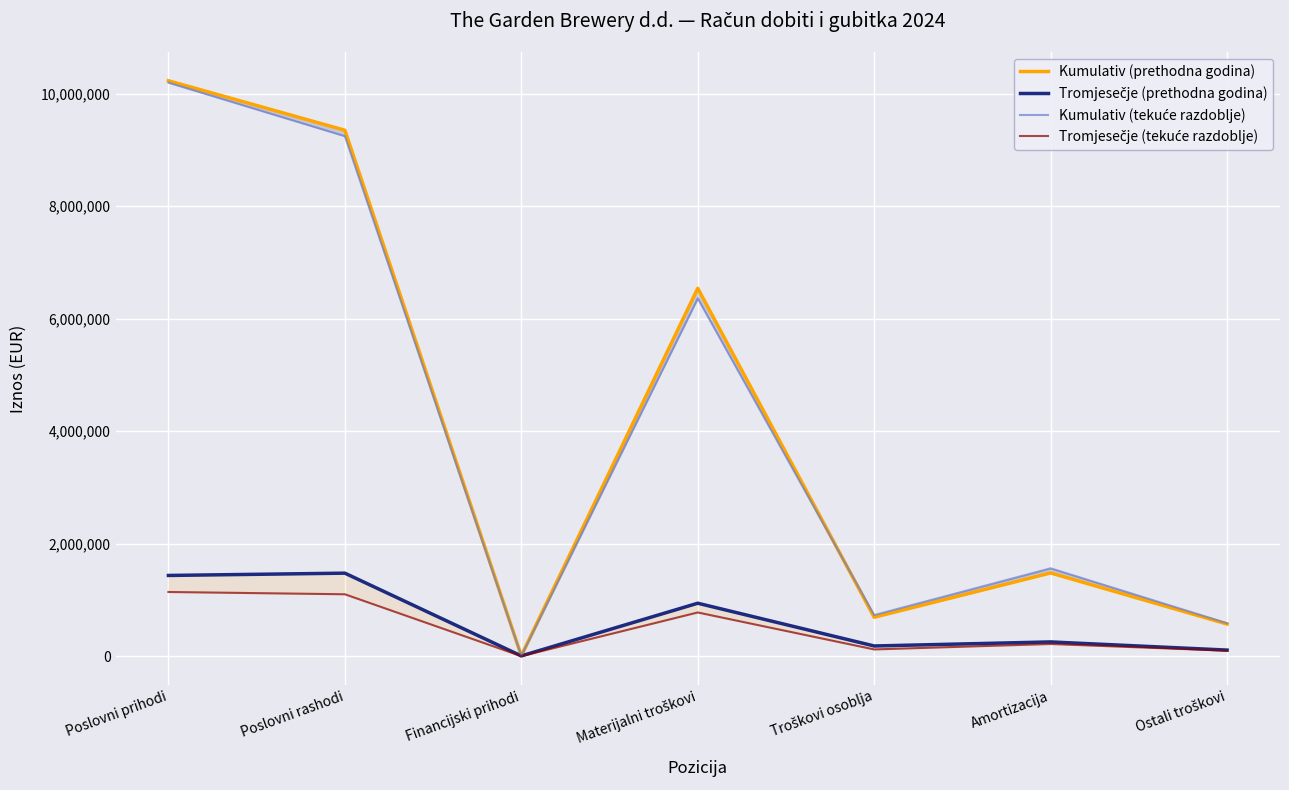

What is the value of the Kumulativ (tekuće razdoblje) point at the 1st from the left?

10194320